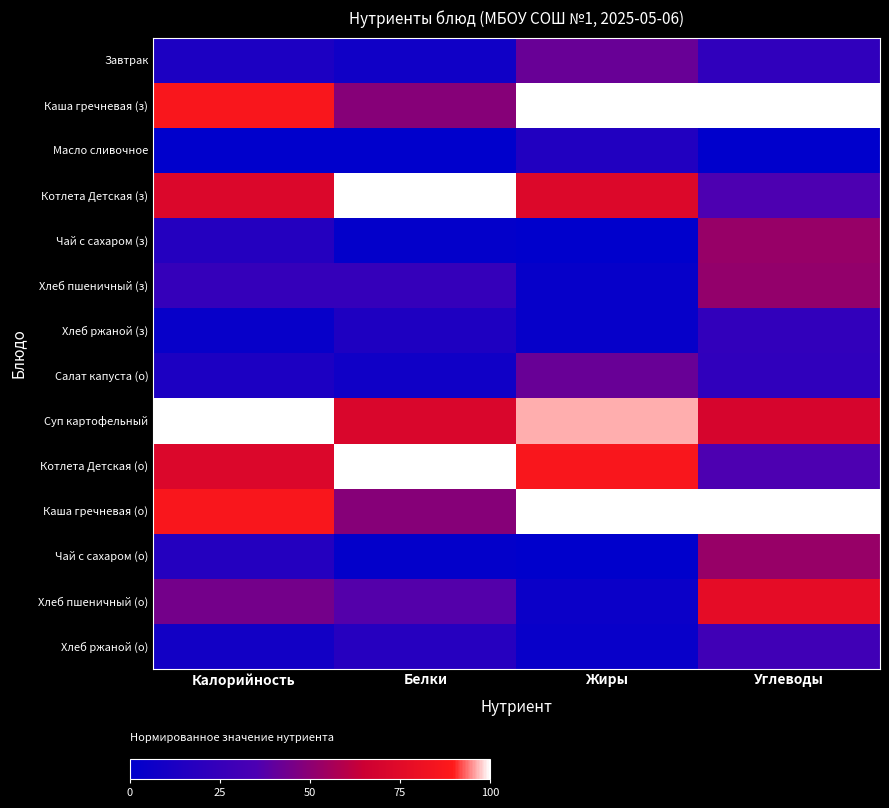

Reading left to right, what are all the values shown in this chart?

Завтрак: Калорийность=0.1	Белки=0.1	Жиры=0.4	Углеводы=0.2
Каша гречневая (з): Калорийность=0.9	Белки=0.5	Жиры=1.0	Углеводы=1.0
Масло сливочное: Калорийность=0.0	Белки=0.0	Жиры=0.2	Углеводы=0.0
Котлета Детская (з): Калорийность=0.7	Белки=1.0	Жиры=0.7	Углеводы=0.4
Чай с сахаром (з): Калорийность=0.2	Белки=0.0	Жиры=0.0	Углеводы=0.5
Хлеб пшеничный (з): Калорийность=0.2	Белки=0.2	Жиры=0.0	Углеводы=0.5
Хлеб ржаной (з): Калорийность=0.0	Белки=0.1	Жиры=0.0	Углеводы=0.2
Салат капуста (о): Калорийность=0.1	Белки=0.1	Жиры=0.4	Углеводы=0.2
Суп картофельный: Калорийность=1.0	Белки=0.7	Жиры=1.0	Углеводы=0.7
Котлета Детская (о): Калорийность=0.7	Белки=1.0	Жиры=0.9	Углеводы=0.4
Каша гречневая (о): Калорийность=0.9	Белки=0.5	Жиры=1.0	Углеводы=1.0
Чай с сахаром (о): Калорийность=0.2	Белки=0.0	Жиры=0.0	Углеводы=0.5
Хлеб пшеничный (о): Калорийность=0.4	Белки=0.4	Жиры=0.1	Углеводы=0.8
Хлеб ржаной (о): Калорийность=0.1	Белки=0.2	Жиры=0.0	Углеводы=0.3